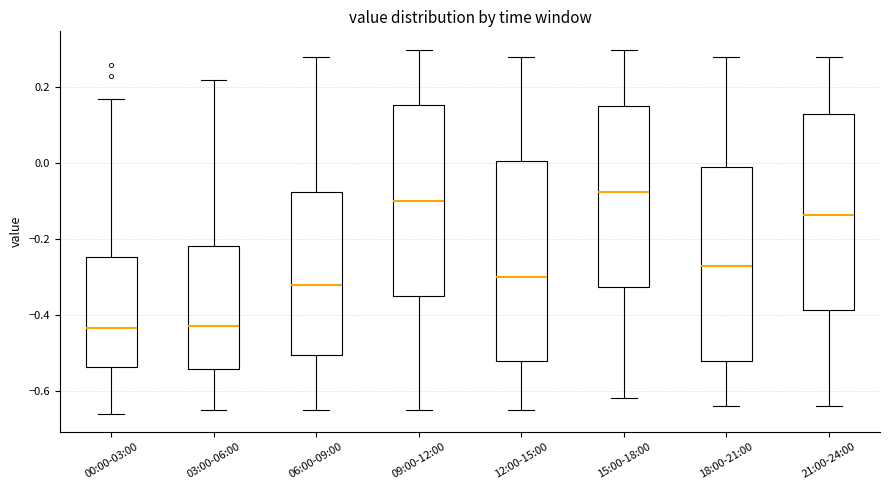

Where does the median line of the box for 00:00-03:00 sit on the y-axis? The values are not printed on the chart, so give them approximately, as read against the axis.

-0.44